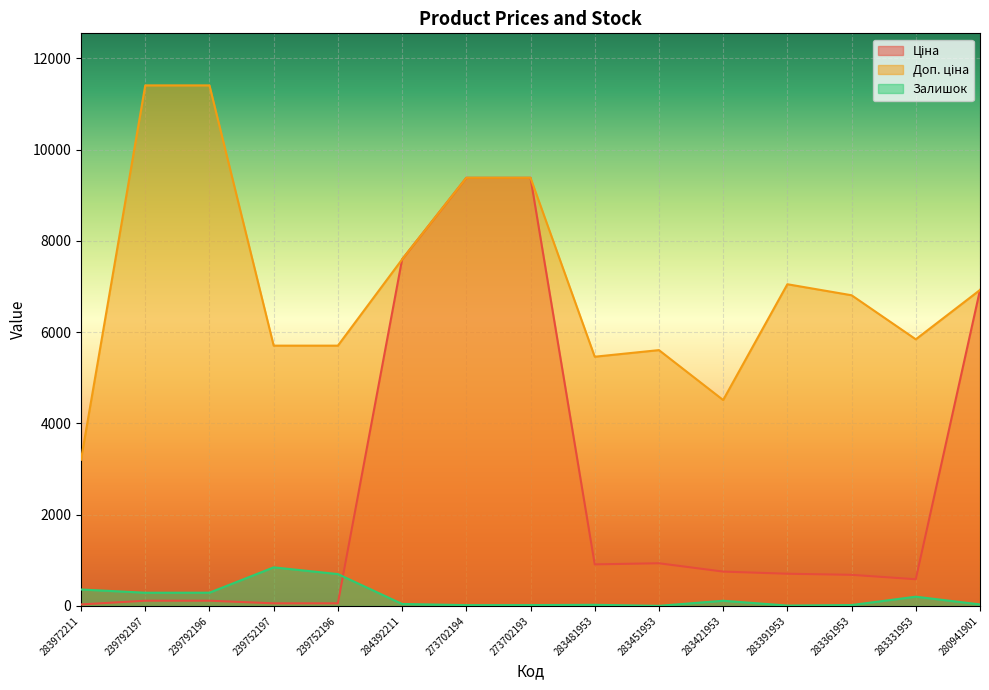

Which category has the highest value in the Доп. ціна series?

239792197